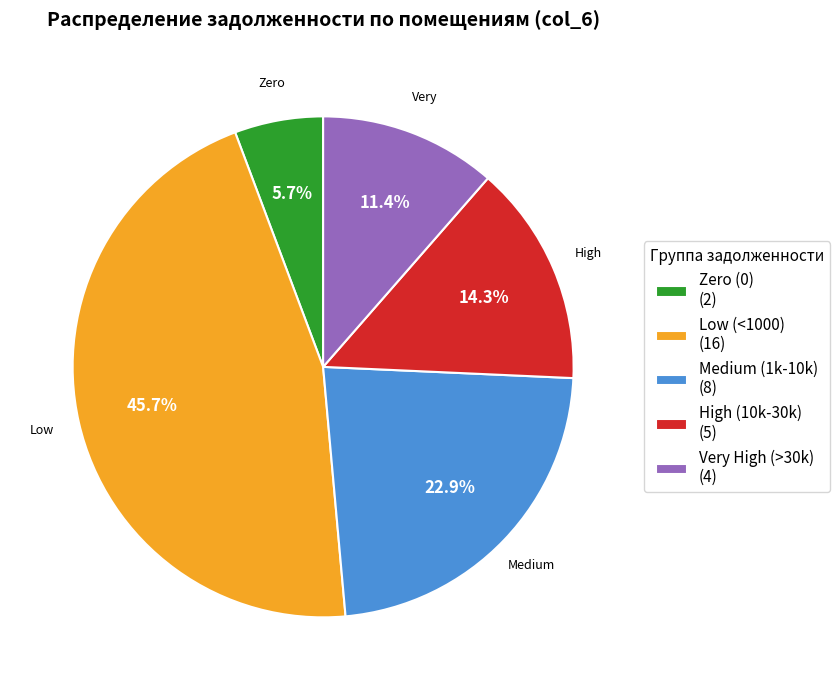

What is the largest slice in the pie chart?

Low (<1000) (16)